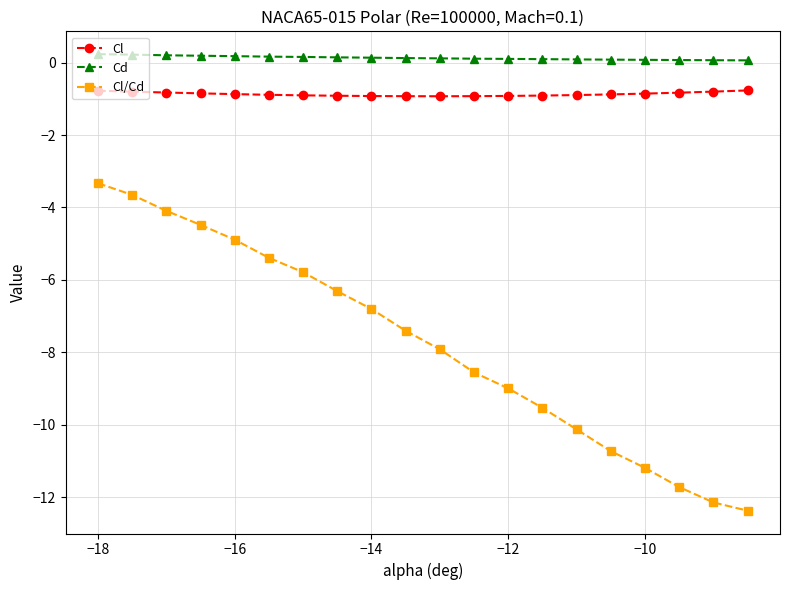

What is the maximum value for Cl/Cd?

-3.3